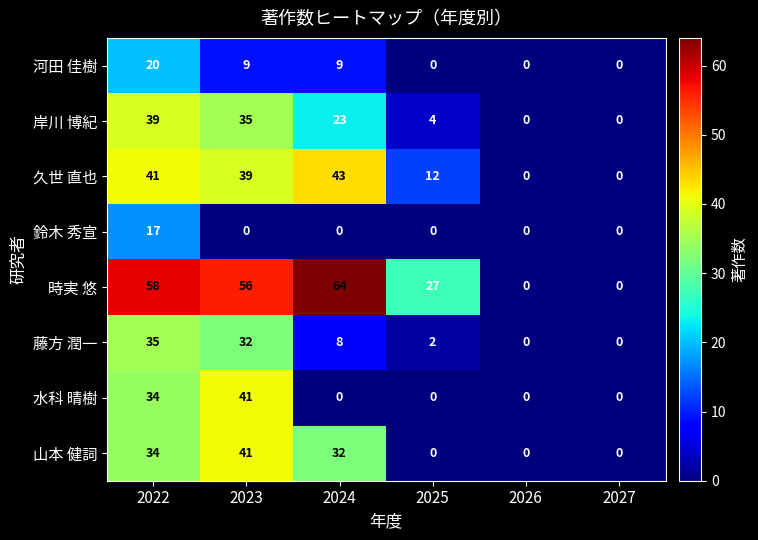

Where does the 山本 健詞 series first go above 32?

2022